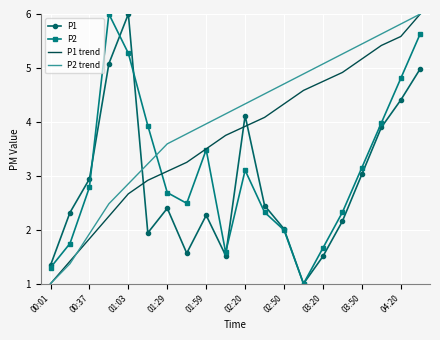

Which series has the largest total across all categories?

P2 trend